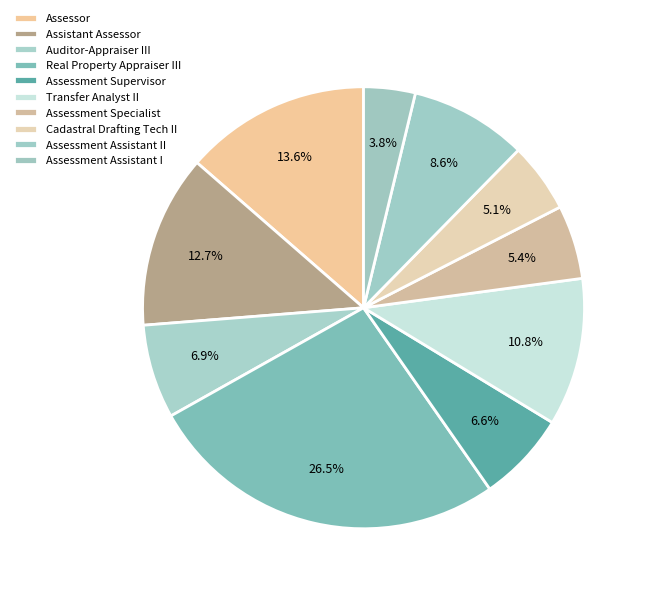

How many segments does this pie chart have?

10